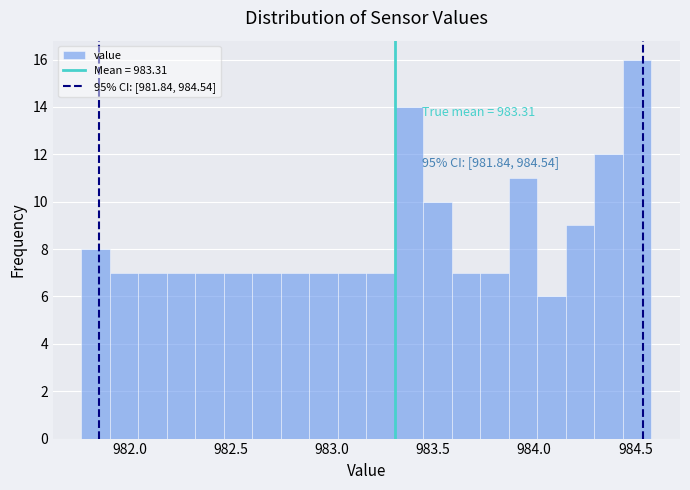

Read against the x-axis, roughly where is the centre of the tallest bar?

984.50